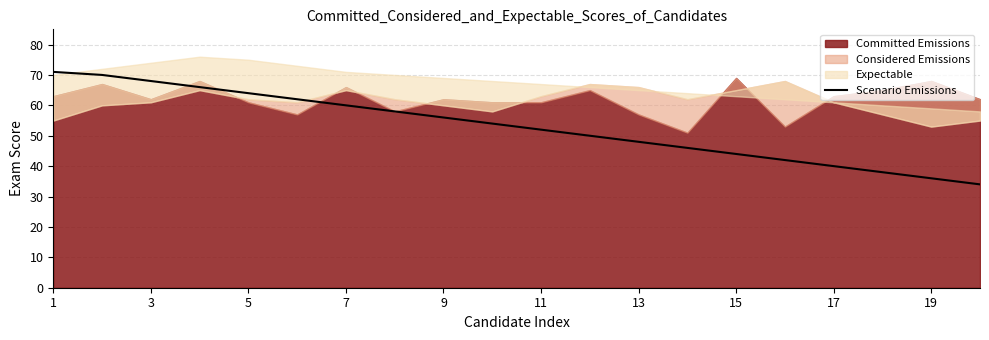

What is the lowest value of the Scenario Emissions series?

34